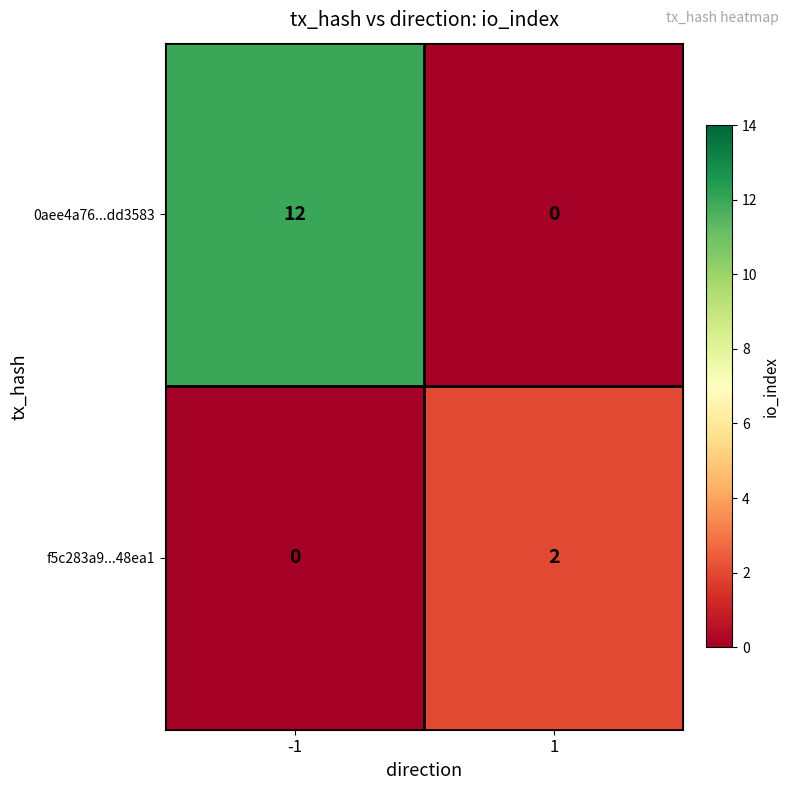

What is the average value of the 0aee4a76...dd3583 series?

6